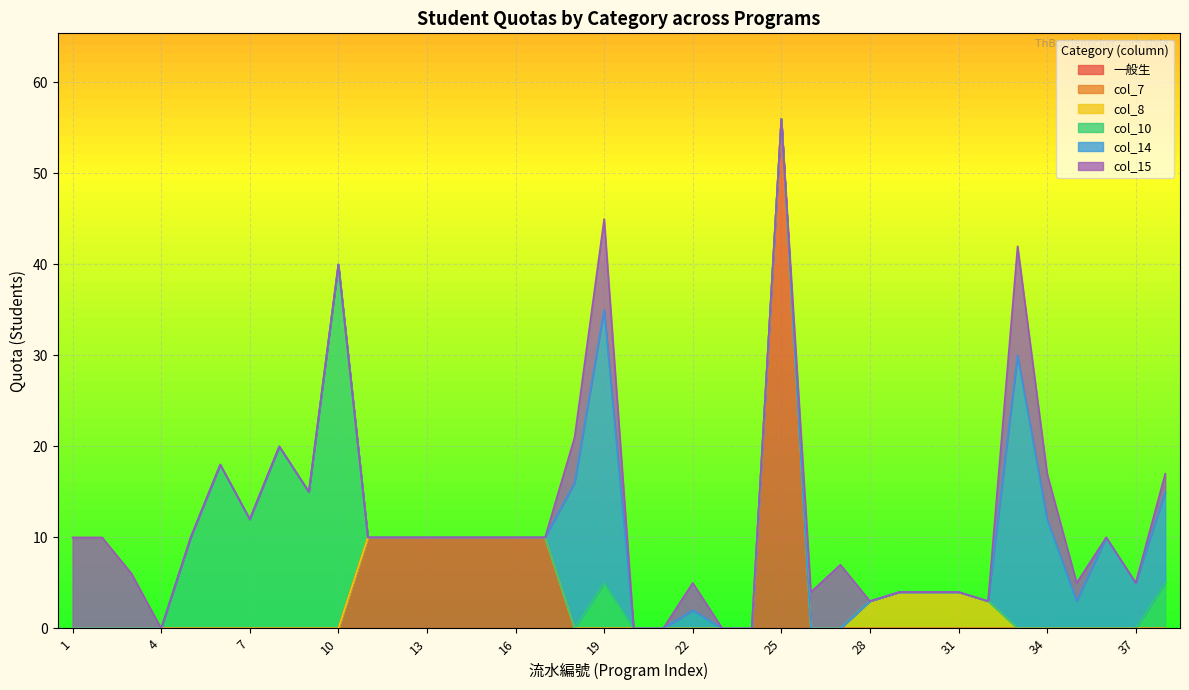

True or false: col_8 has a value of -1 at 6.

False